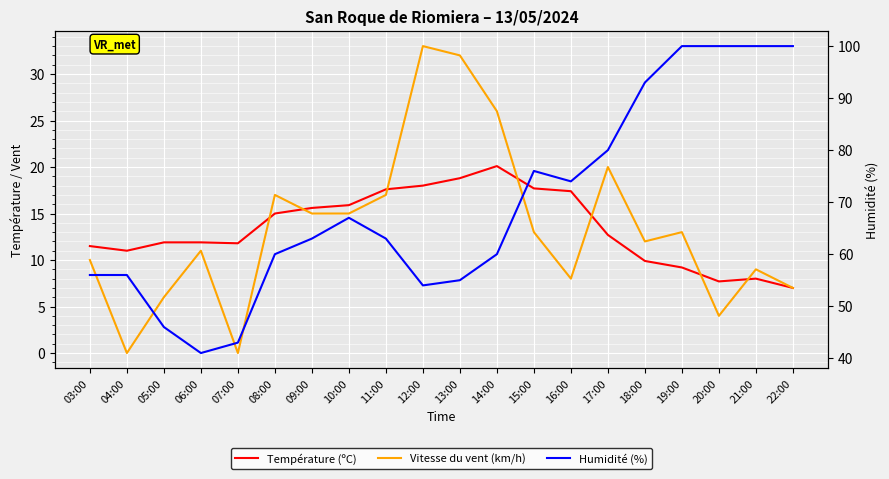

What position from the left is 05:00?

3